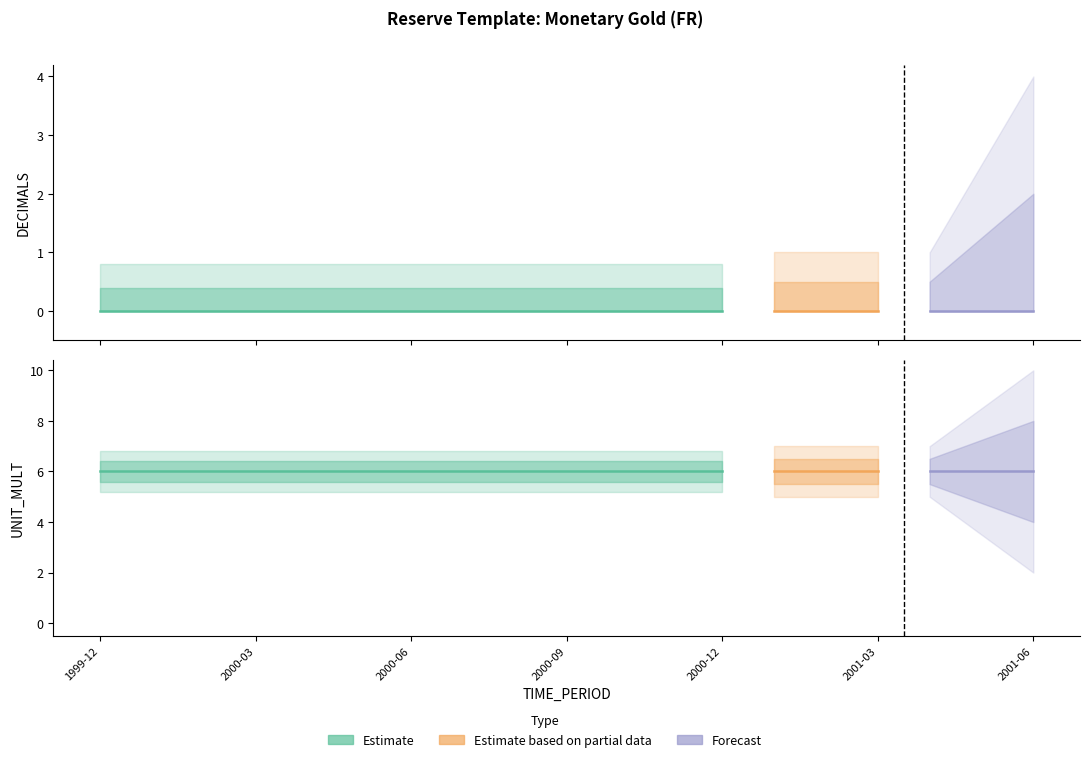

True or false: DECIMALS and UNIT_MULT intersect in this chart.

False